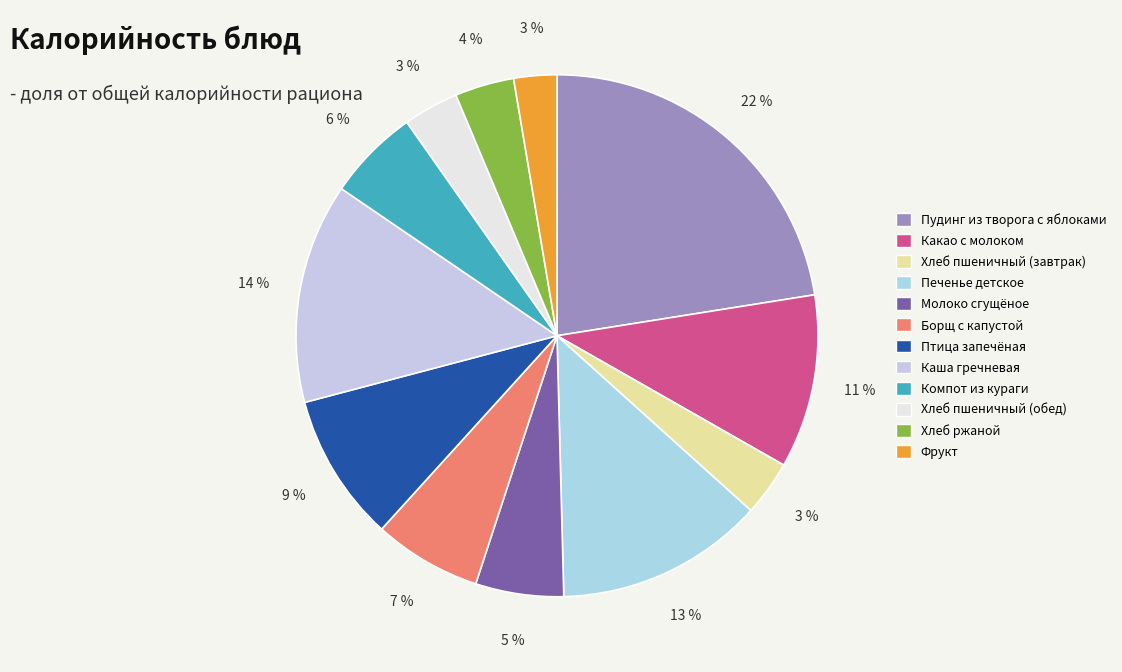

Is there any slice that represents more than half of the pie?

No